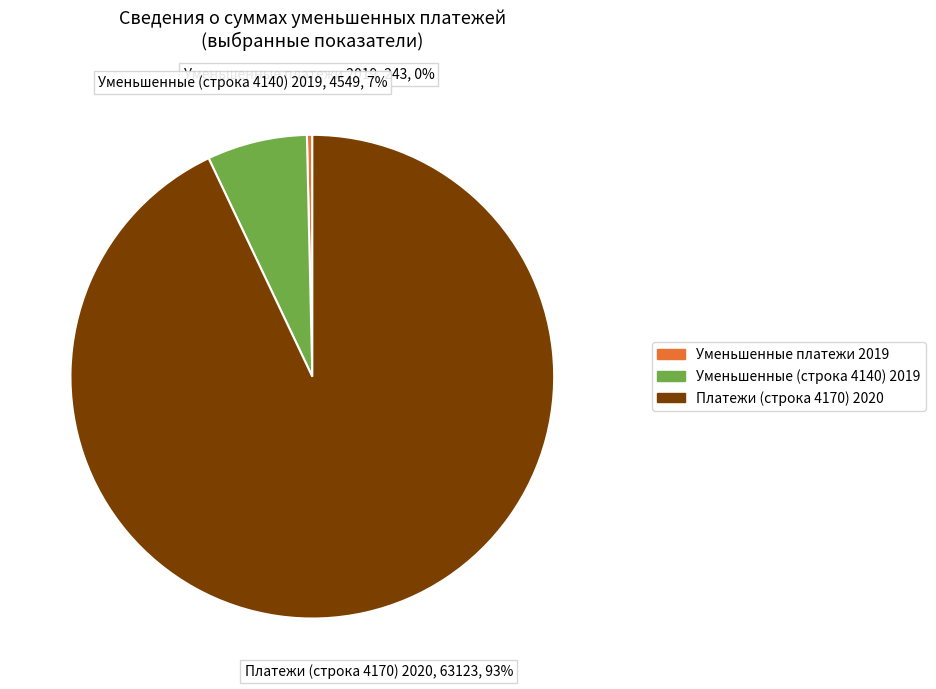

Does any single category account for the majority?

Yes